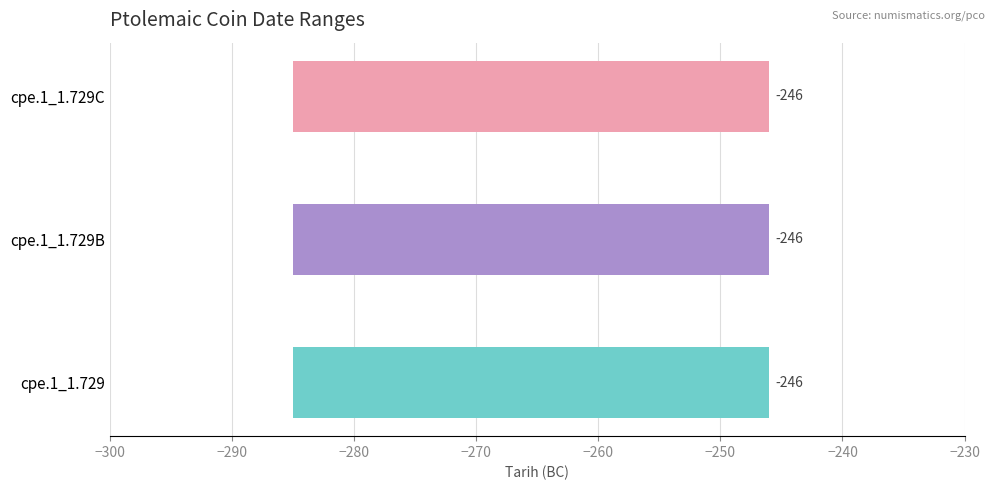

The value of …-e kadar (Tarih) at cpe.1_1.729 is -246. True or false?

True